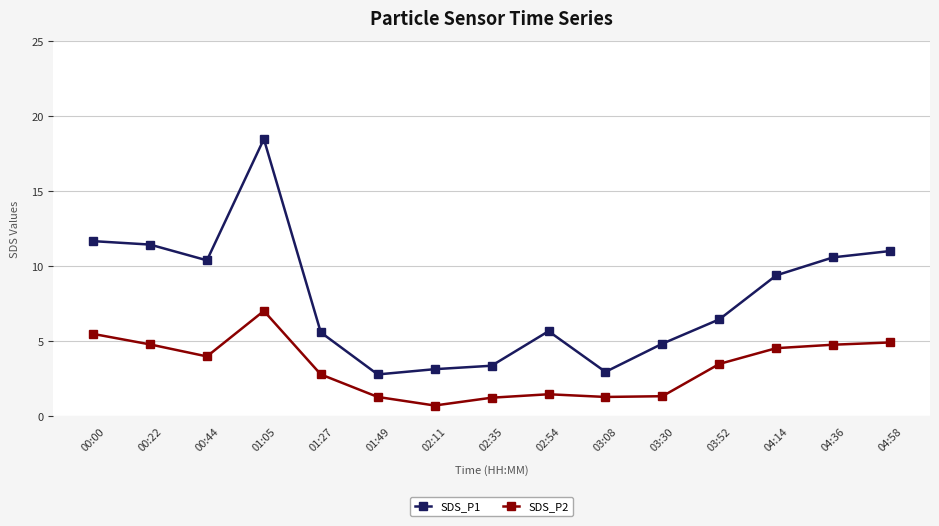

List the series in order of their overall mean, lowest first.

SDS_P2, SDS_P1